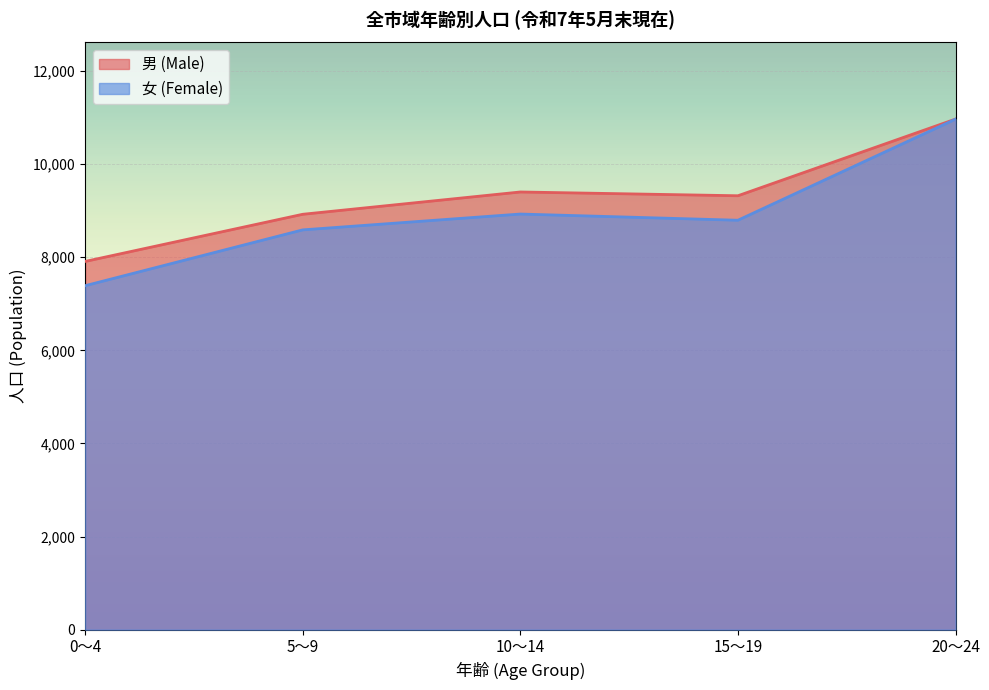

What is the difference between the maximum and second lowest values in the 女 (Female) series?

2378